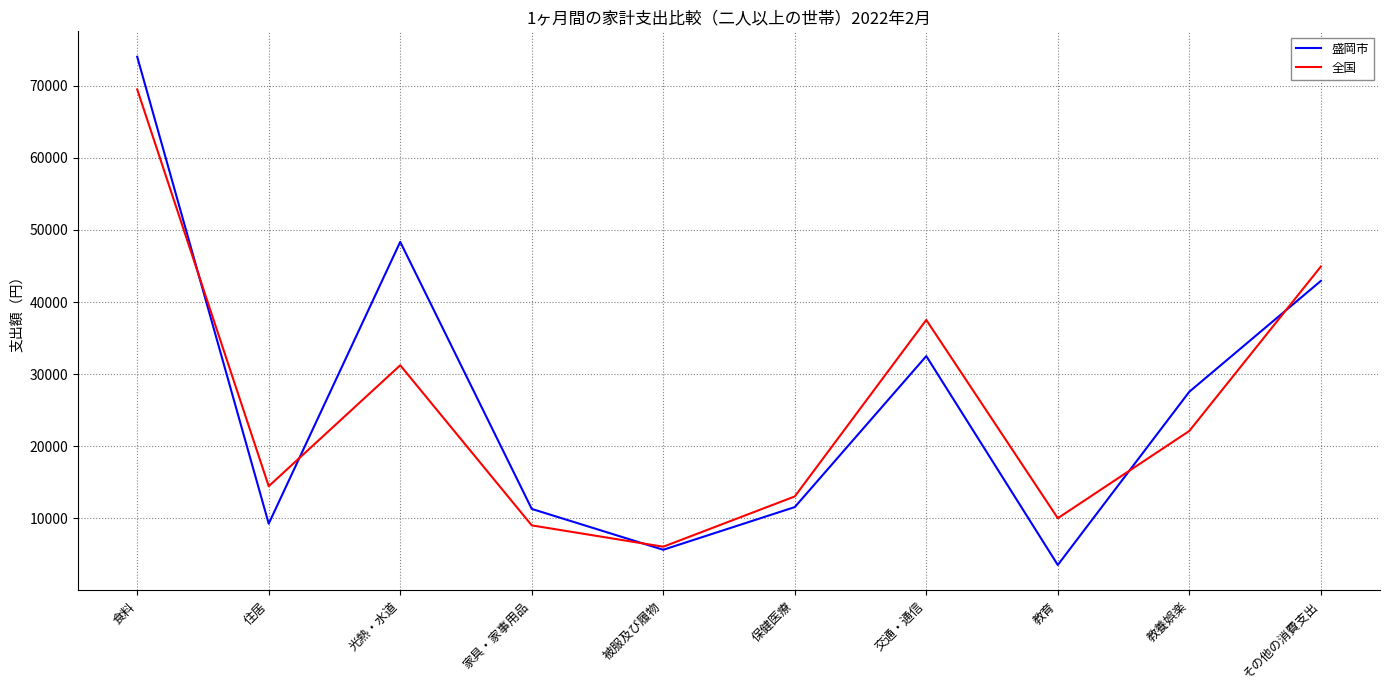

At how many categories does at least one series exceed 40109?

3